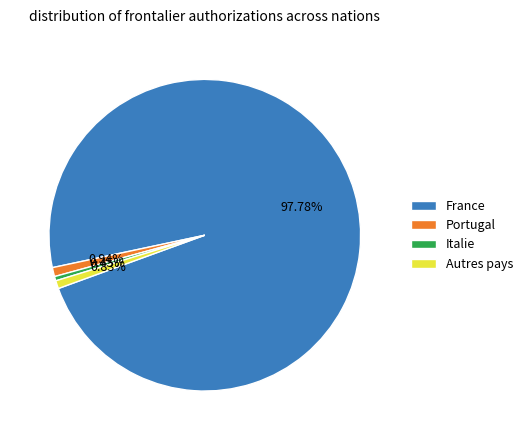

Which has a higher value, France or Autres pays?

France